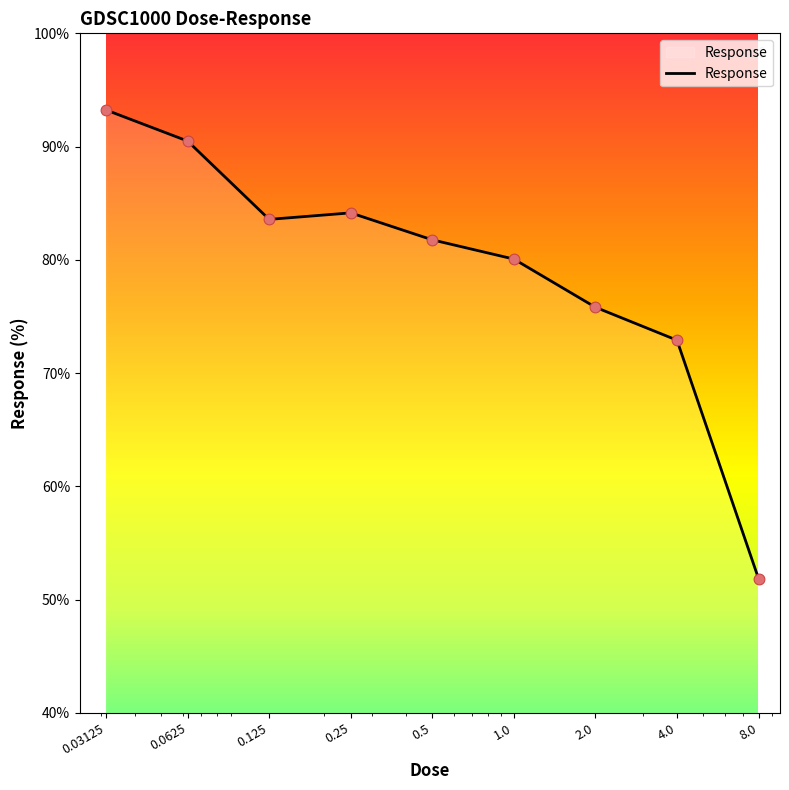

What is the difference between the maximum and minimum values?

41.4